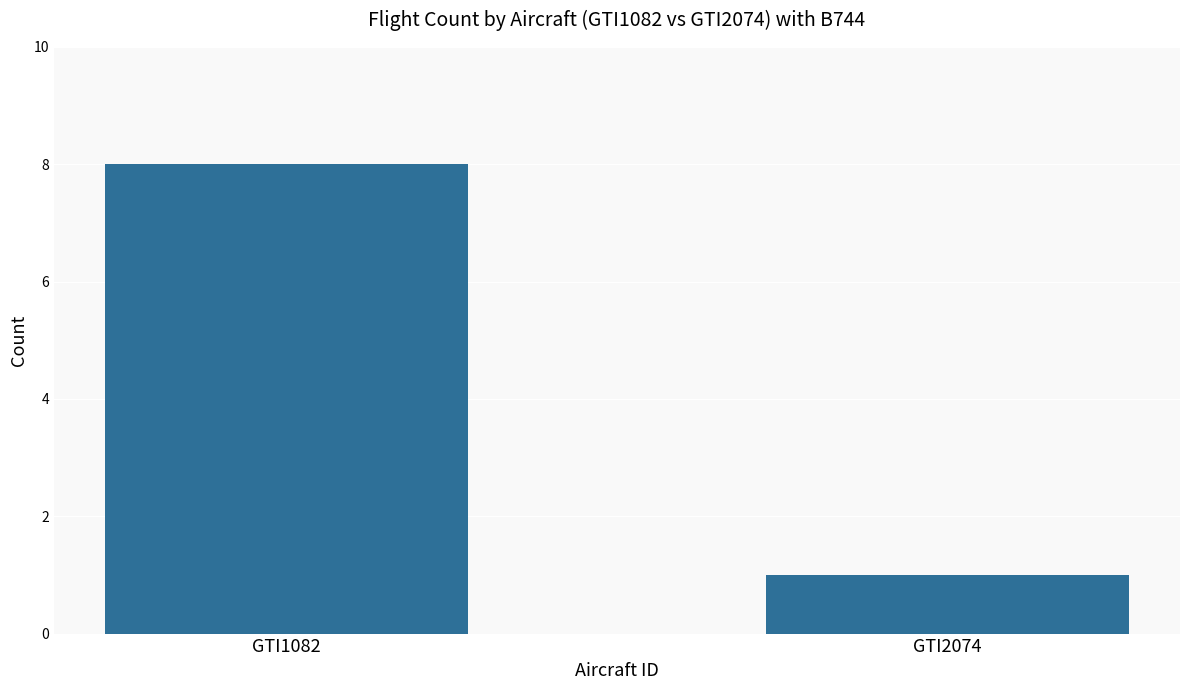

True or false: the data shows 2 at GTI2074.

False